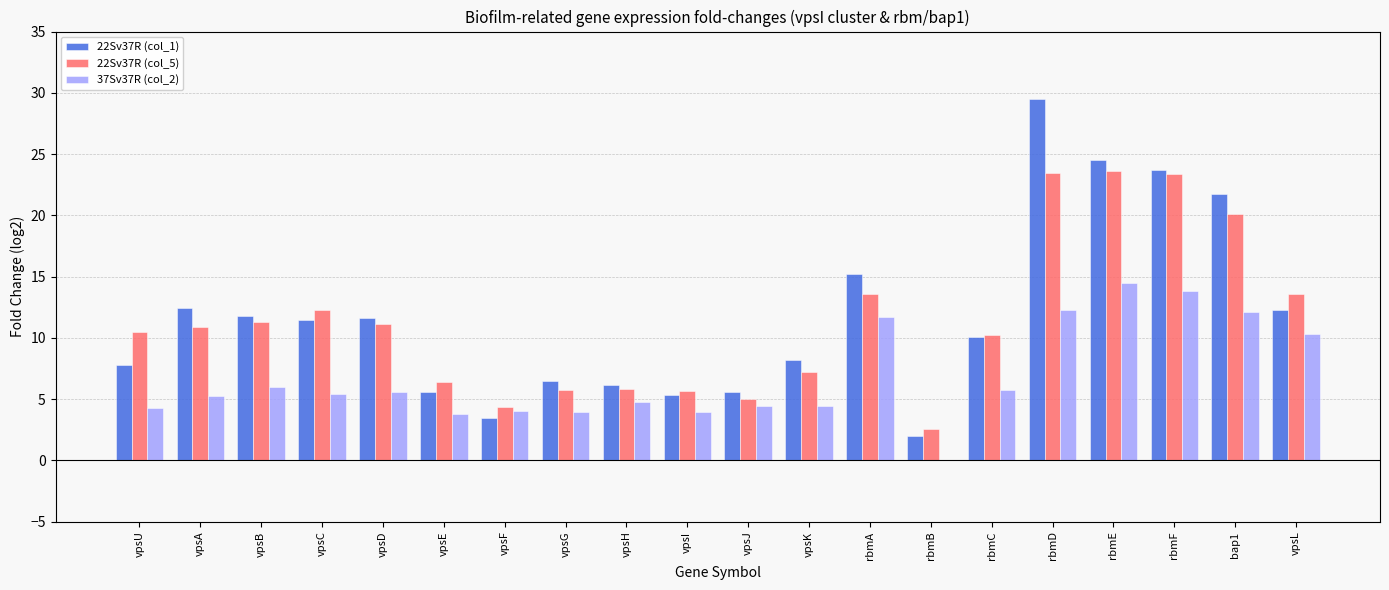

Which series has the largest range (max minus min)?

22Sv37R (col_1)